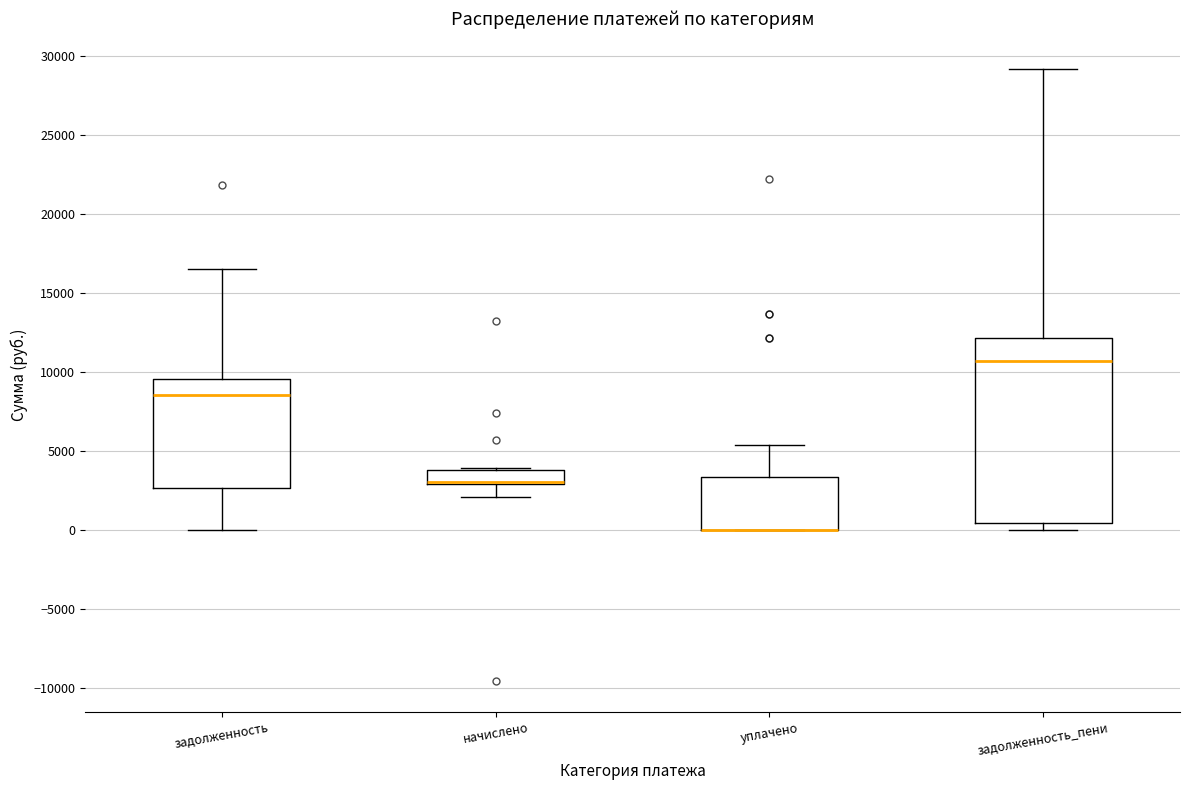

Which box is the tallest, from its lower edge to its upper edge?

задолженность_пени